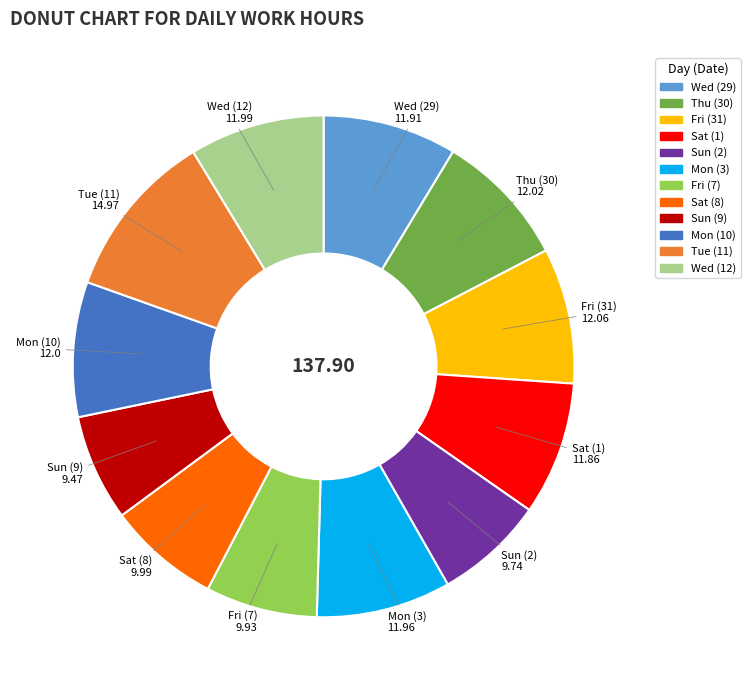

Is Fri (7) the majority of the pie?

No